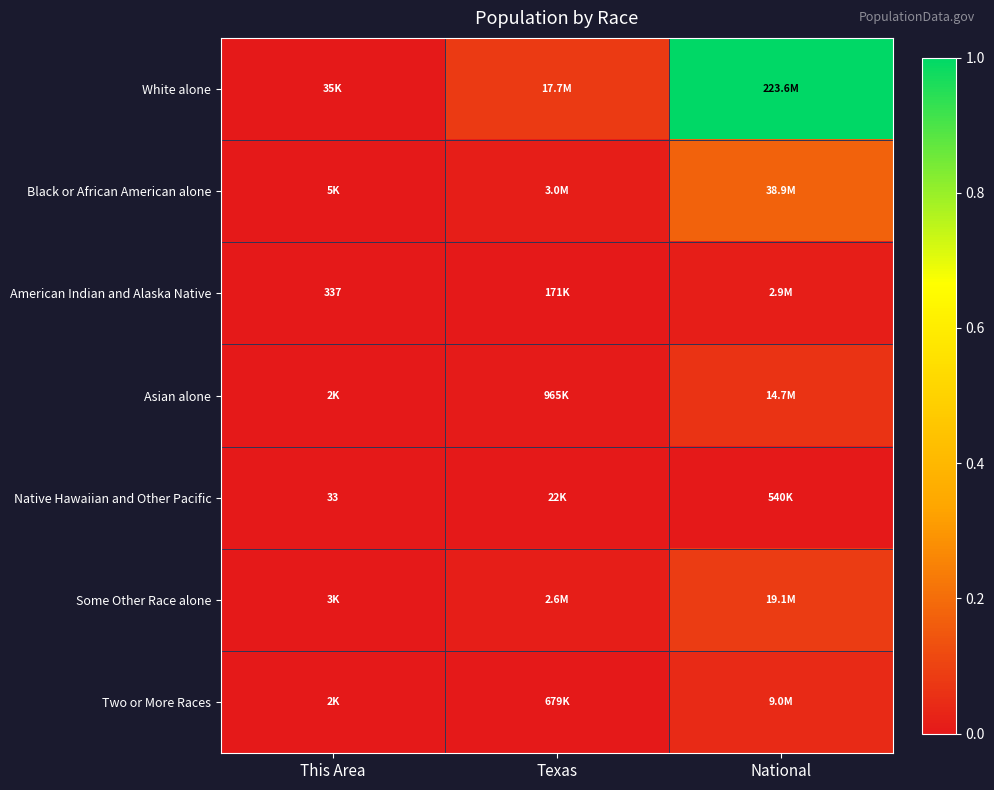

The value of Two or More Races at This Area is 0.0. True or false?

True